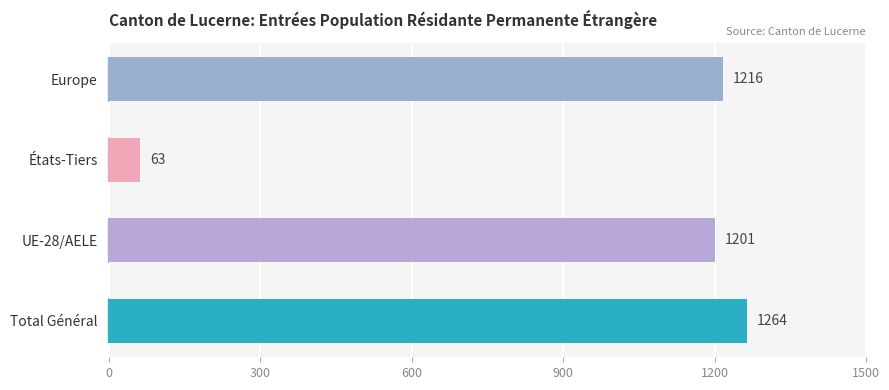

What is the maximum value shown in the chart?

1264